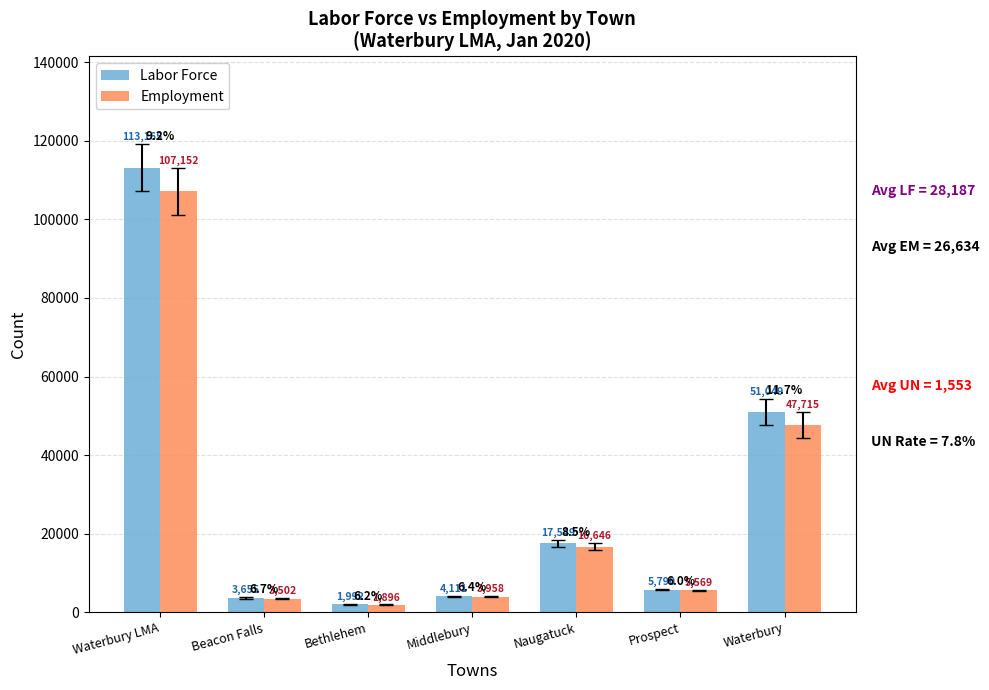

What value does the Labor Force series have at Middlebury, to the nearest 50?

4100